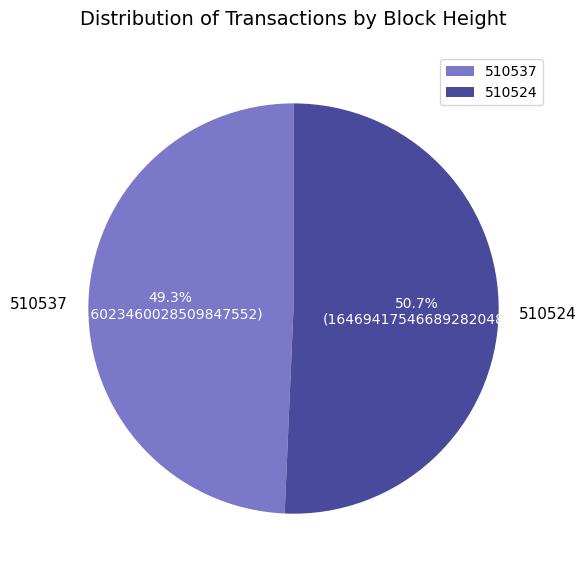

Between 510524 and 510537, which is larger?

510524